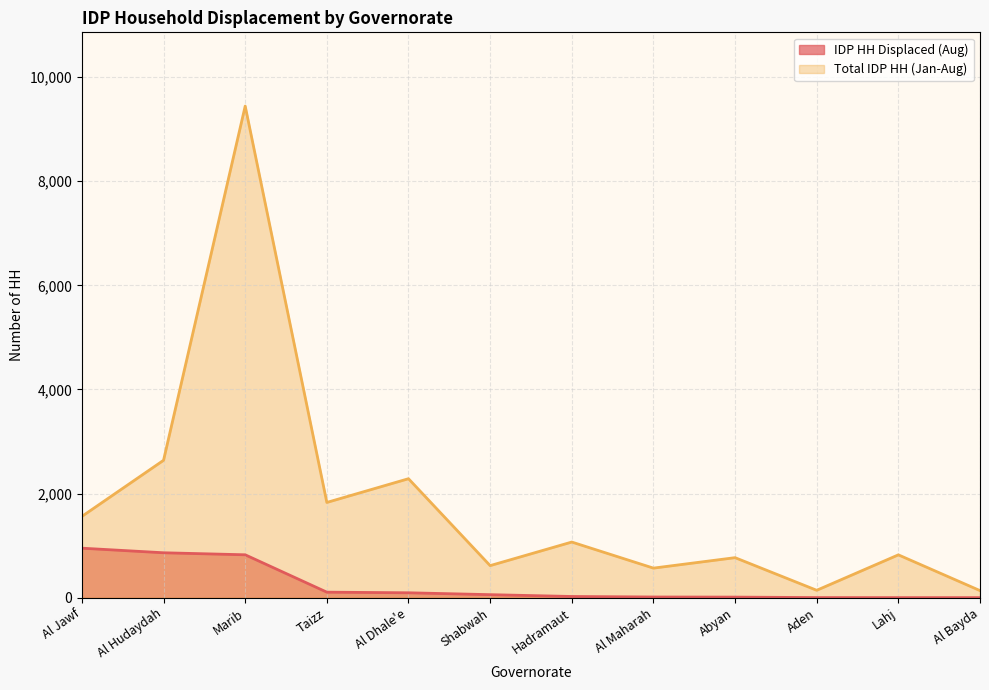

Which series has the largest total across all categories?

Total IDP HH (Jan-Aug)